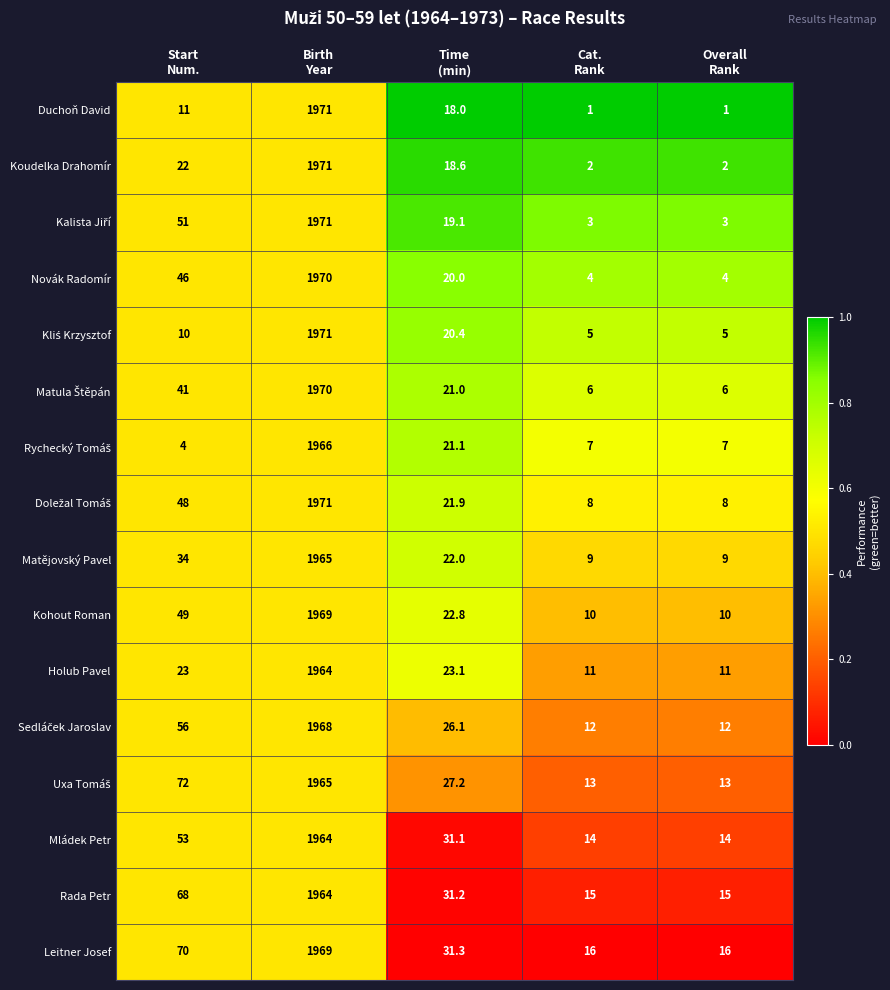

Which series has the widest spread of values?

Duchoň David